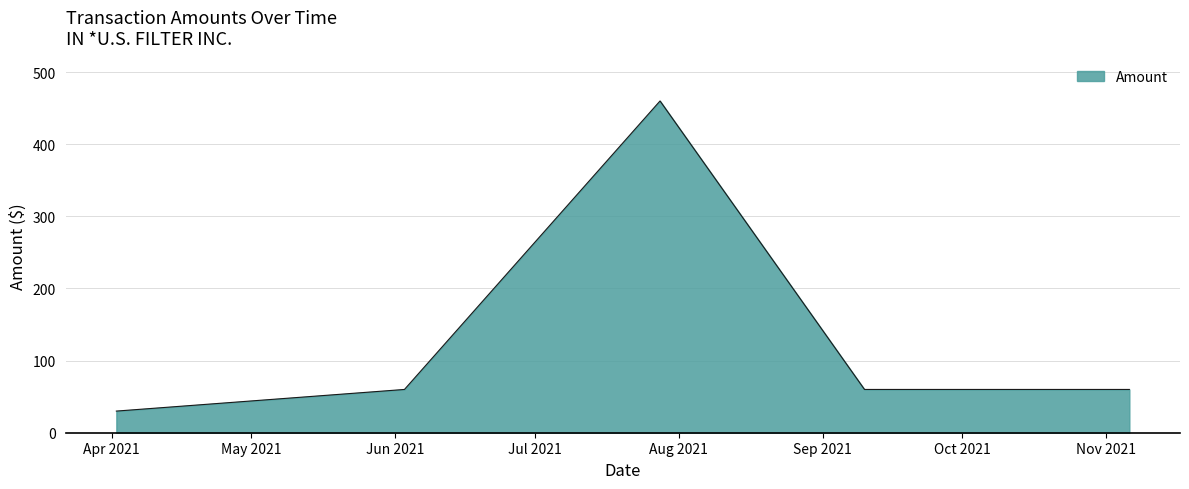

How many lines are shown in the chart?

1